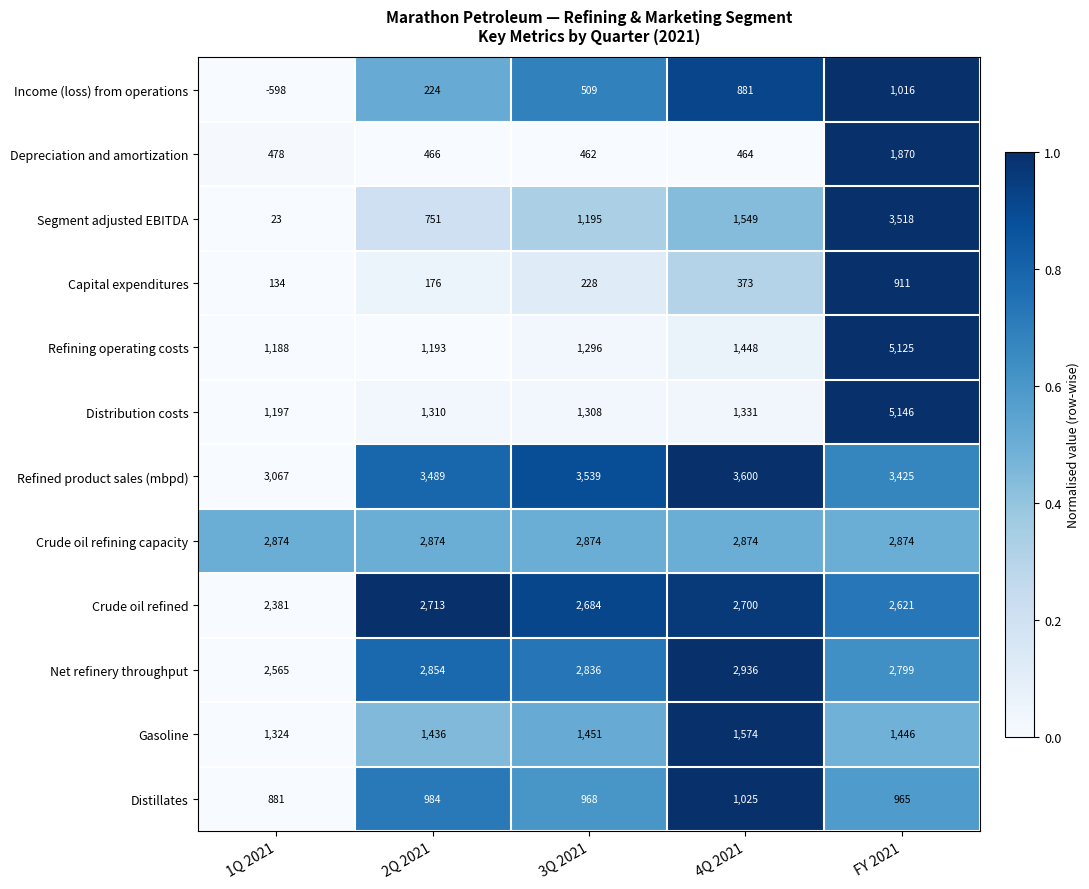

Rank the series at 1Q 2021 from lowest to highest value.

Income (loss) from operations, Segment adjusted EBITDA, Capital expenditures, Depreciation and amortization, Distillates, Refining operating costs, Distribution costs, Gasoline, Crude oil refined, Net refinery throughput, Crude oil refining capacity, Refined product sales (mbpd)